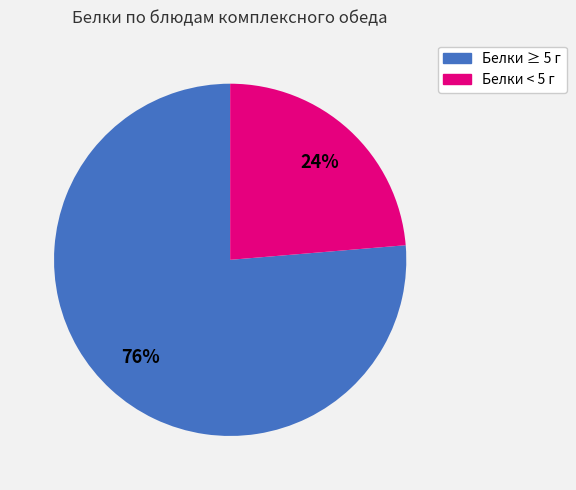

How many segments does this pie chart have?

2